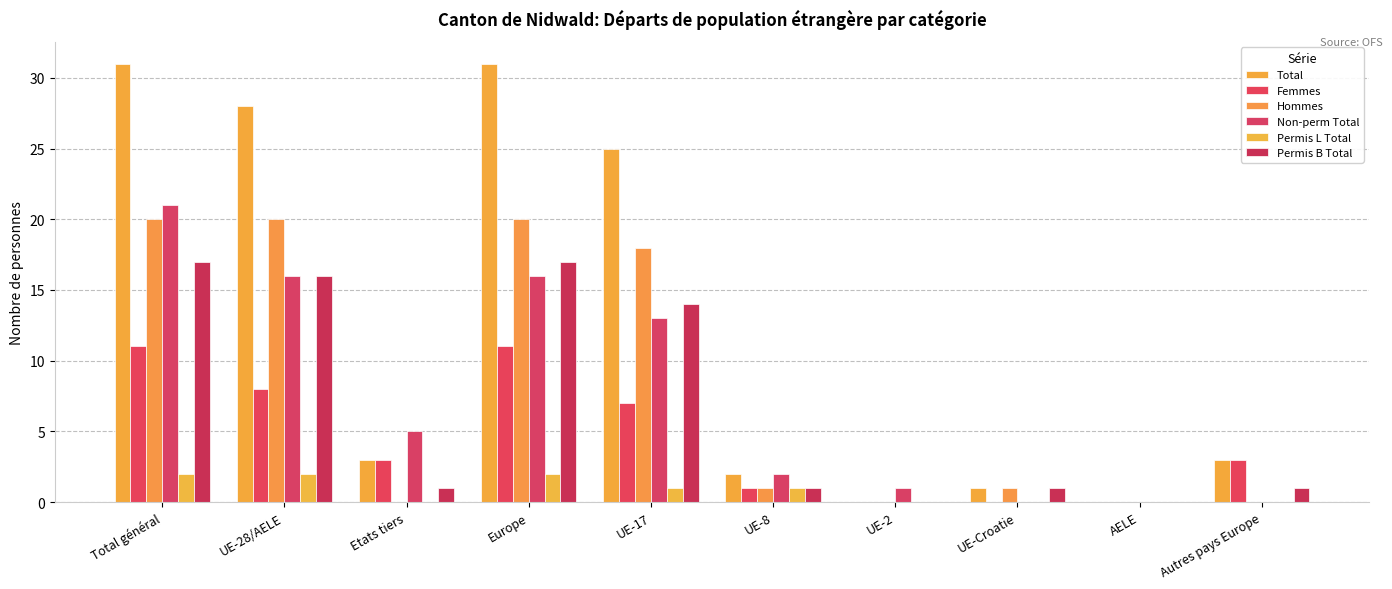

How many groups of bars are there?

10